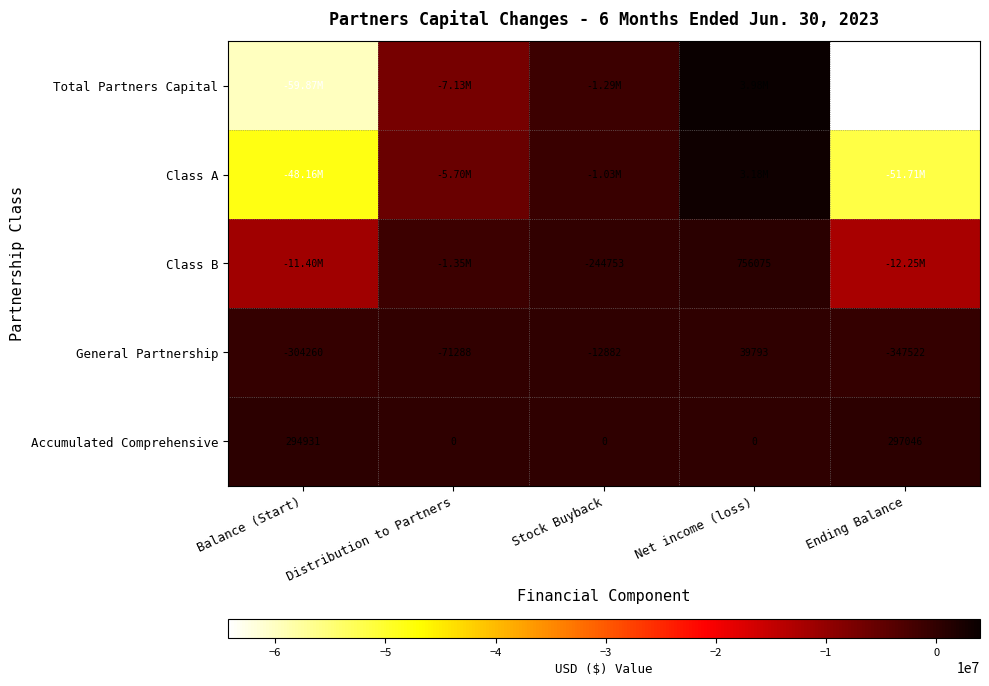

Rank the categories by General Partnership value from lowest to highest.

Ending Balance, Balance (Start), Distribution to Partners, Stock Buyback, Net income (loss)